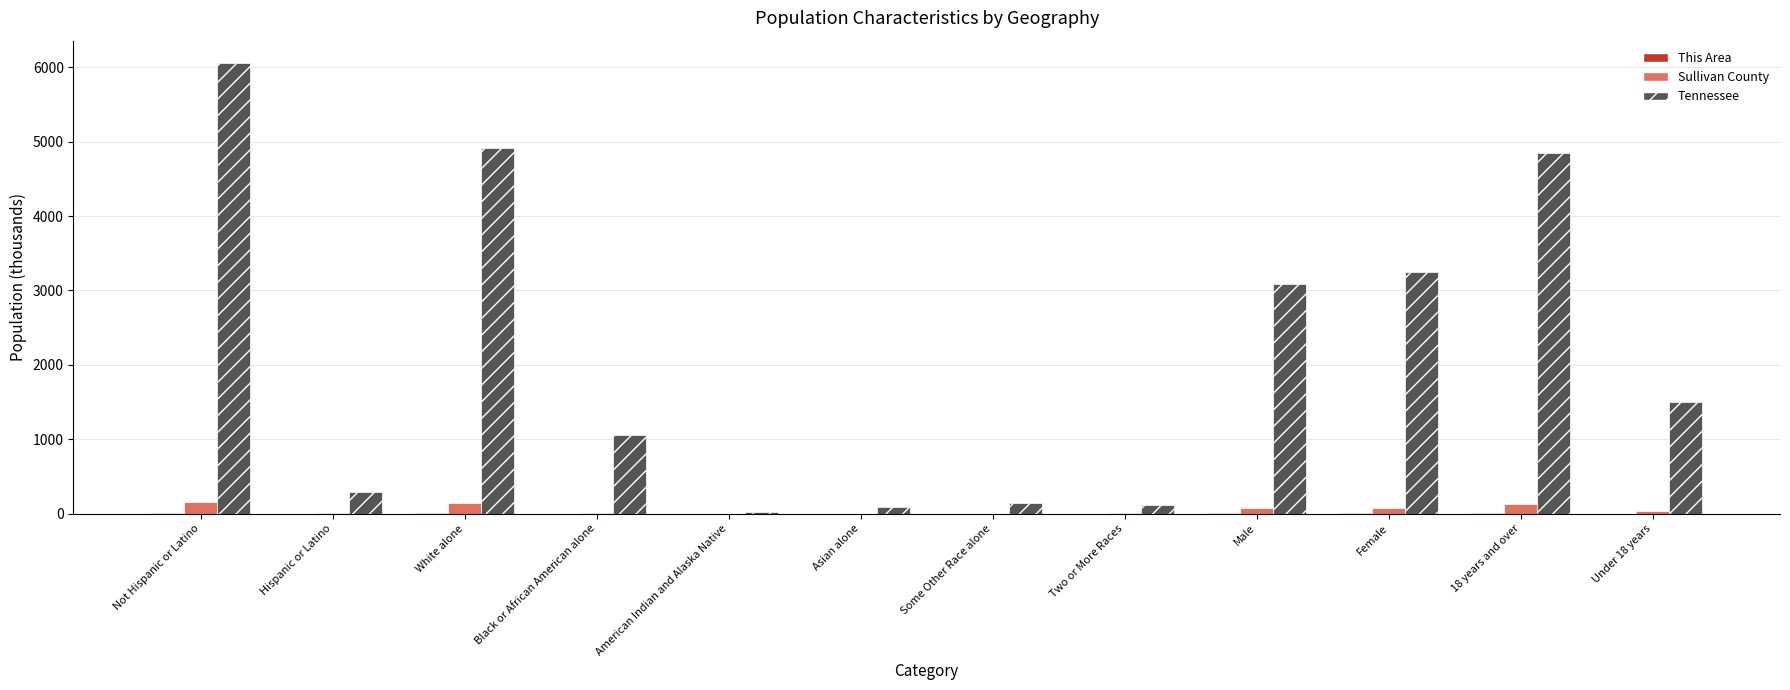

How many data points in Sullivan County are above 32?

6